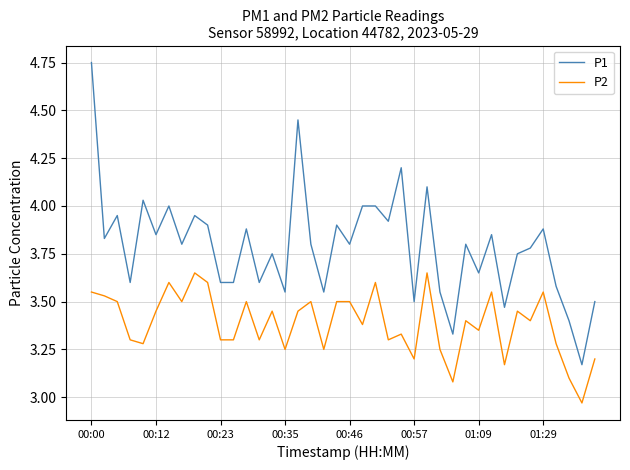

What is the difference between the maximum and minimum values in the P2 series?

0.7